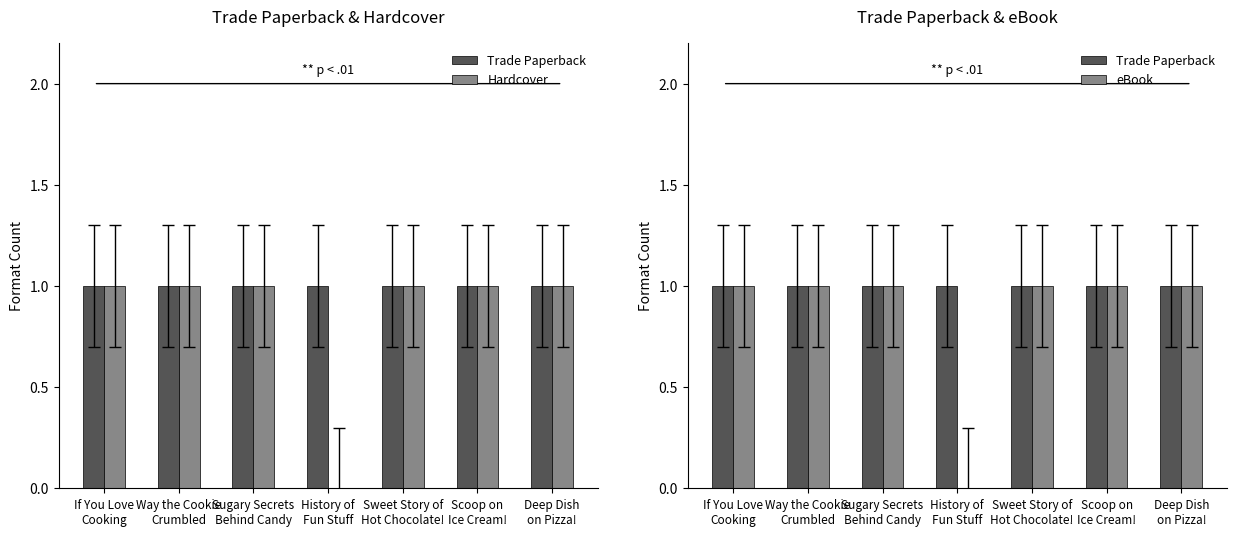

How many values in the Hardcover series are below 1?

1